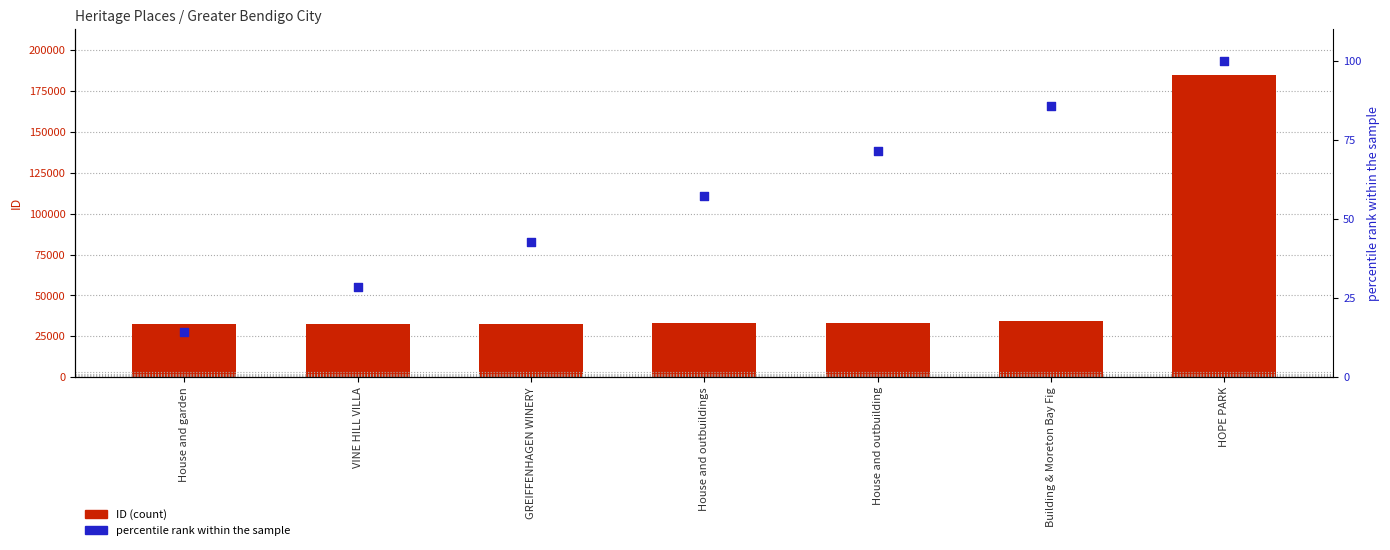

At which category is the sum across all series the highest?

HOPE PARK